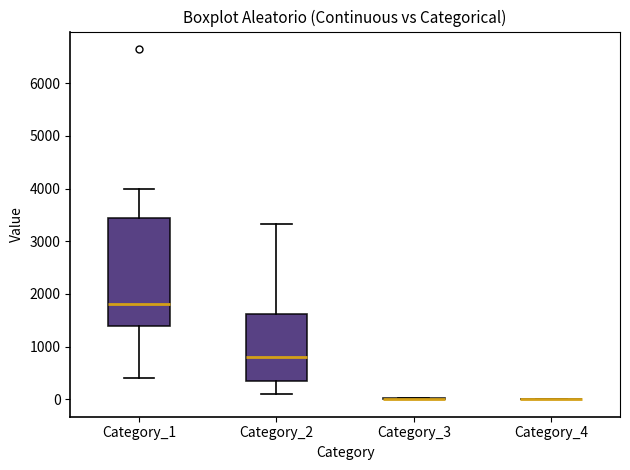

Reading left to right, transcribe this box plot: for each box, give where its median line is, the range the box spans, and where its two whiskers end, as read against the y-axis. The values are not printed on the chart, so give them approximately, as read against the axis.

Category_1: median 1800, box 1400 to 3400, whiskers 400 to 4000
Category_2: median 800, box 300 to 1600, whiskers 100 to 3300
Category_3: box collapsed to a line at 0, whiskers 0 to 0
Category_4: box collapsed to a line at 0, whiskers 0 to 0